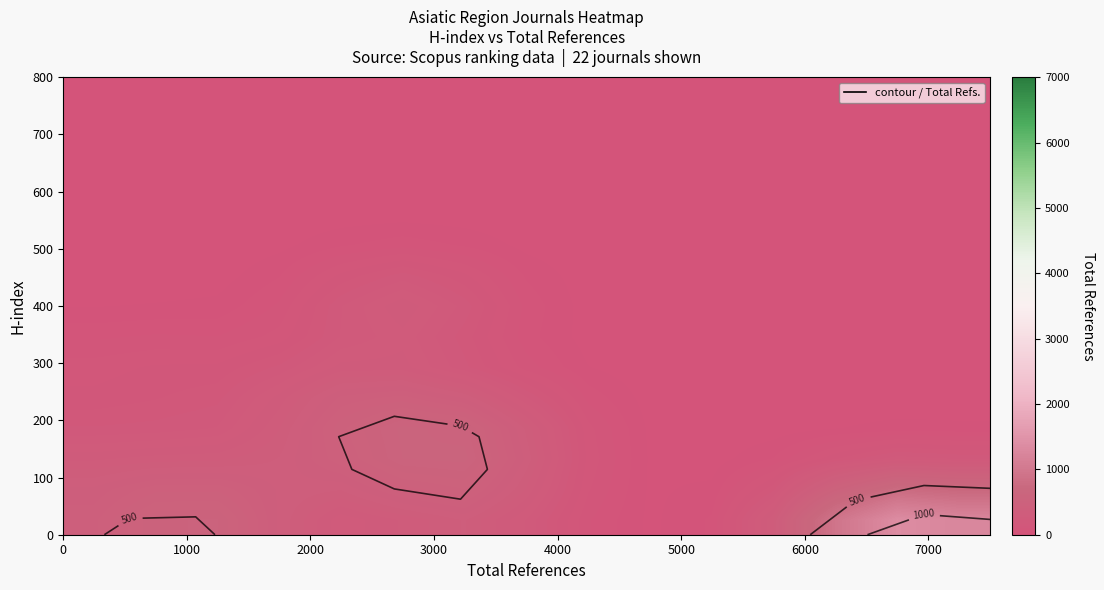

Count the number of categories in the chart.

15